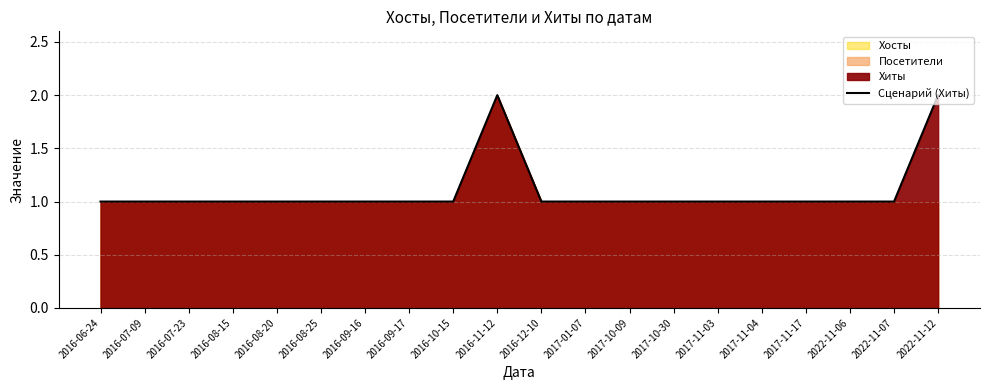

Rank the categories by value from lowest to highest.

2016-06-24, 2016-07-09, 2016-07-23, 2016-08-15, 2016-08-20, 2016-08-25, 2016-09-16, 2016-09-17, 2016-10-15, 2016-12-10, 2017-01-07, 2017-10-09, 2017-10-30, 2017-11-03, 2017-11-04, 2017-11-17, 2022-11-06, 2022-11-07, 2016-11-12, 2022-11-12